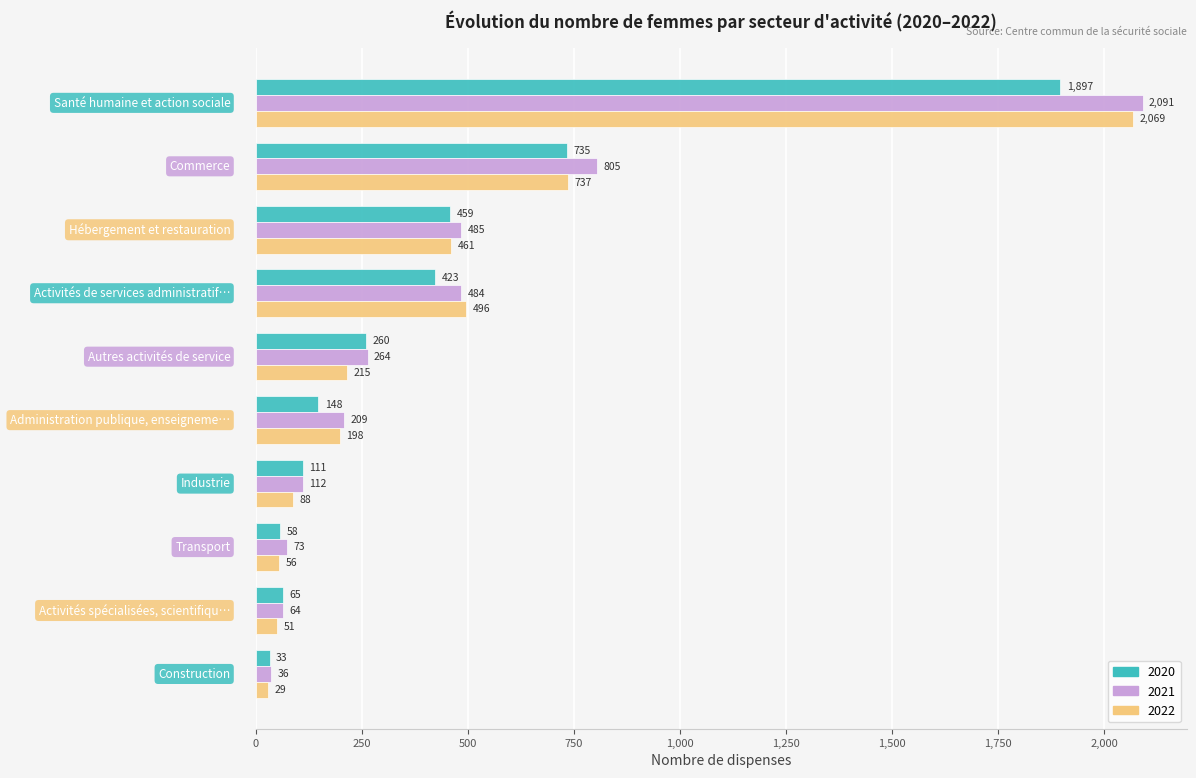

What is the smallest value displayed?

29